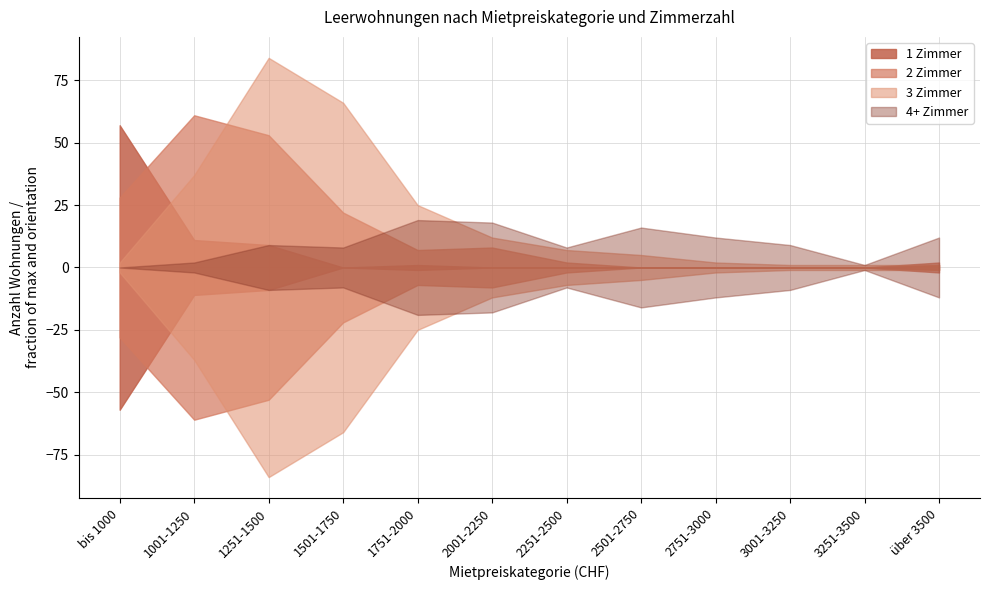

True or false: 1 Zimmer has more than 2 points higher than both neighbors.

False